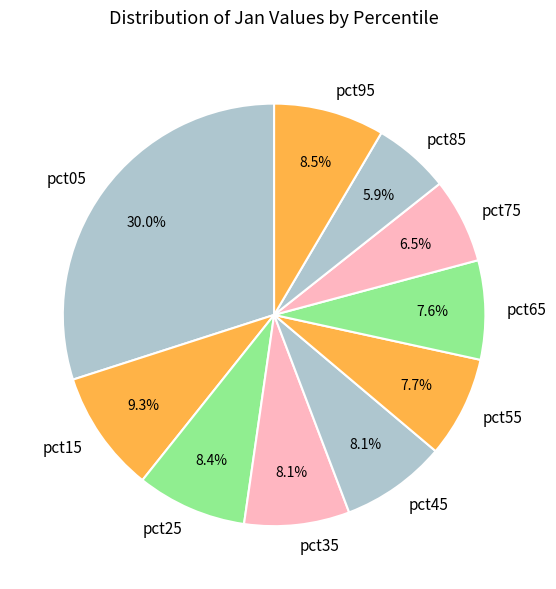

Count the number of slices in the pie.

10